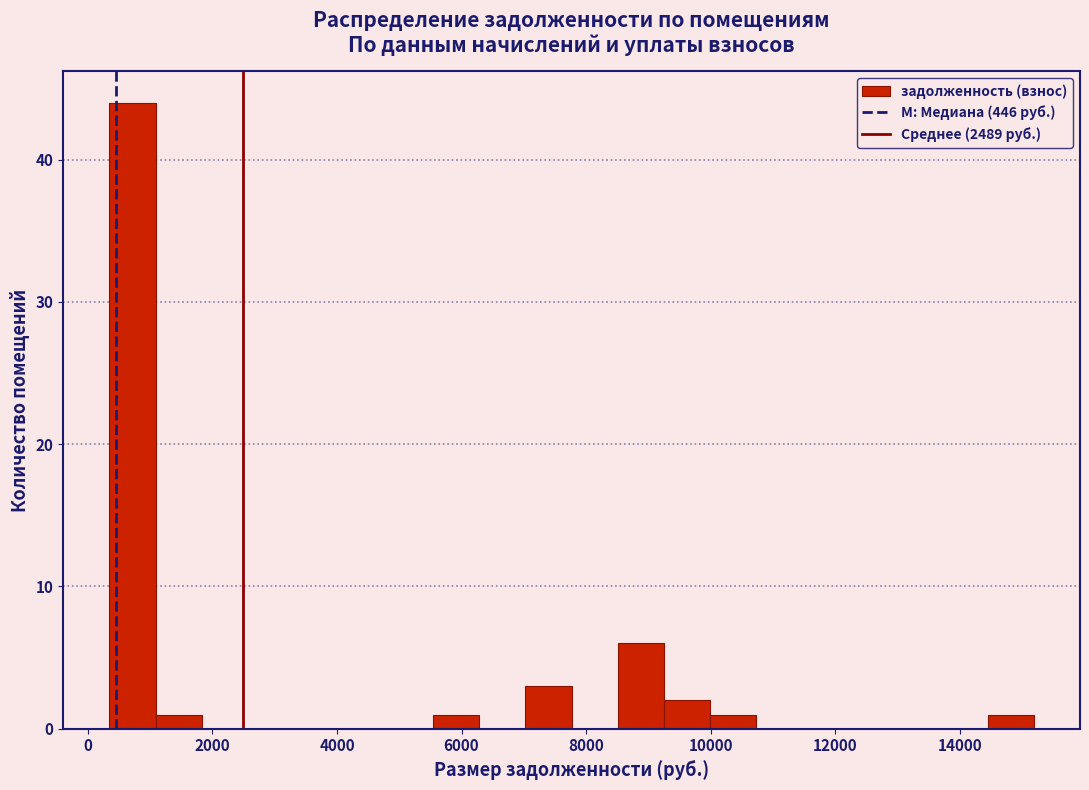

Around what value on the x-axis is the tallest bar? Give the approximate position of its centre, as read against the axis.

800